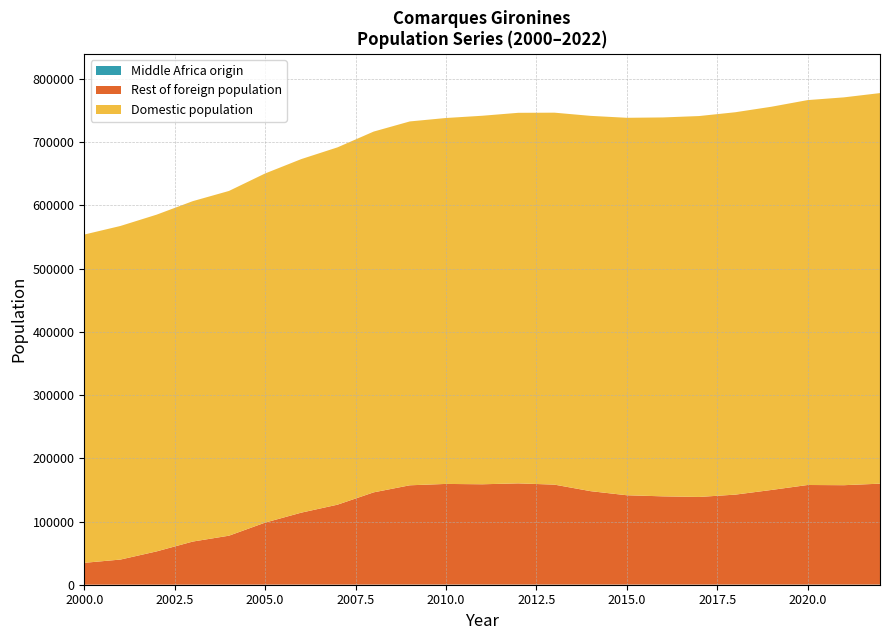

Reading right to left, list all the values displayed in this chart.

Total population: 777768	770988	766681	756193	747464	741452	739249	738682	741724	746777	746562	741899	738352	732918	716858	691882	673351	650601	622936	606806	585421	567552	553964
Foreign population: 159869	157452	157771	149921	142534	138857	139802	141542	148005	158337	160336	158903	159463	157295	146112	126616	114025	98266	77554	68290	52730	39805	34656
Middle Africa origin: 252	236	250	234	221	209	197	210	243	239	259	257	267	257	206	176	194	160	105	89	78	56	60